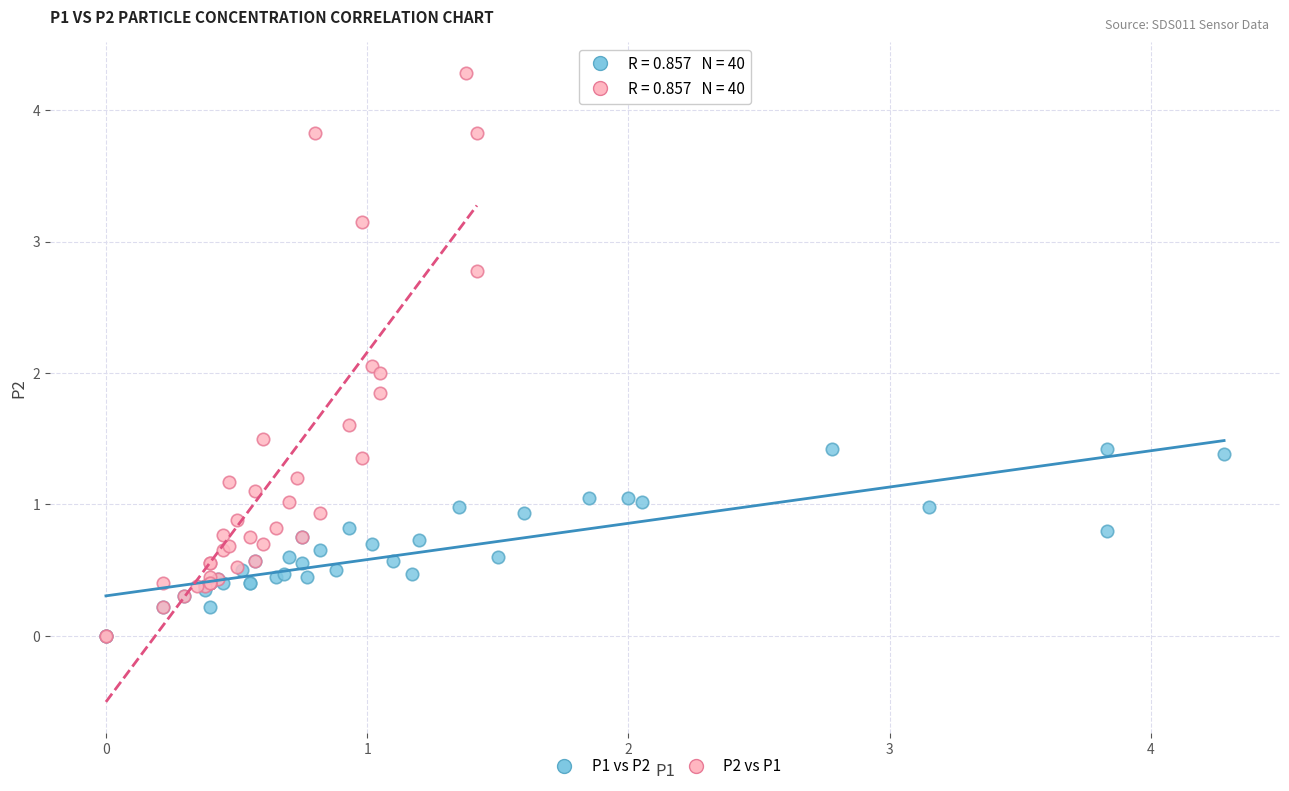

Which series contains the highest Y value?

P2 vs P1